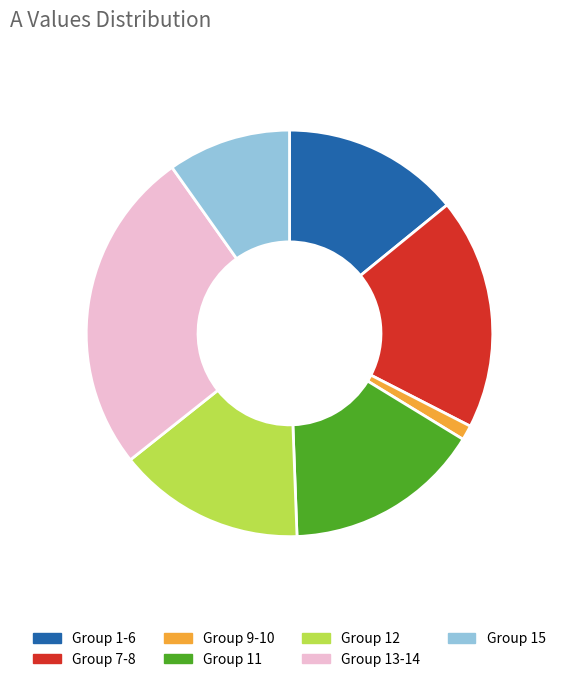

The Group 1-6 slice represents 23% of the pie. True or false?

False